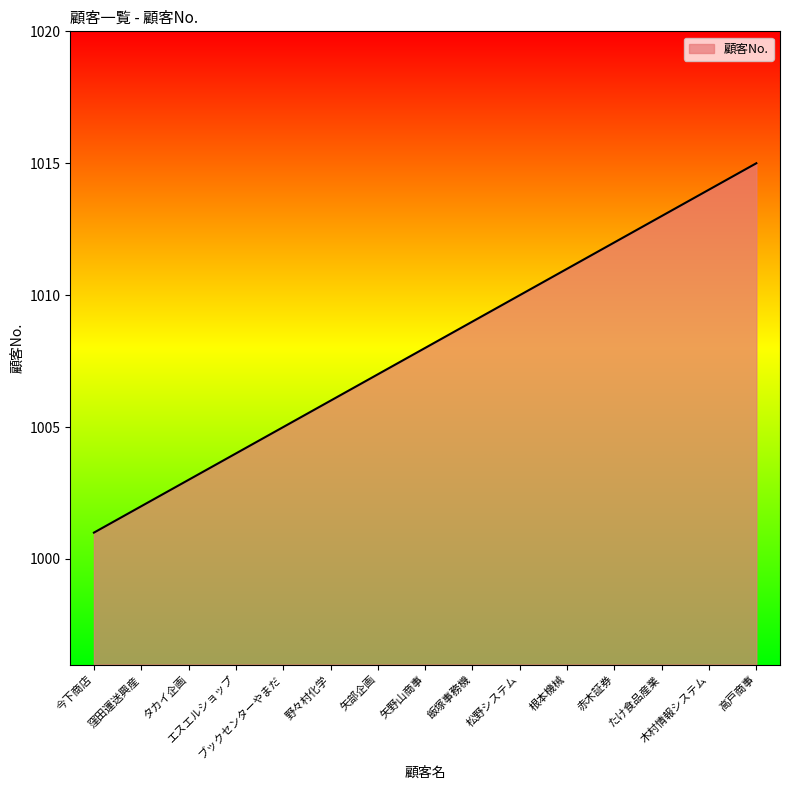

What is the minimum value shown in the chart?

1001